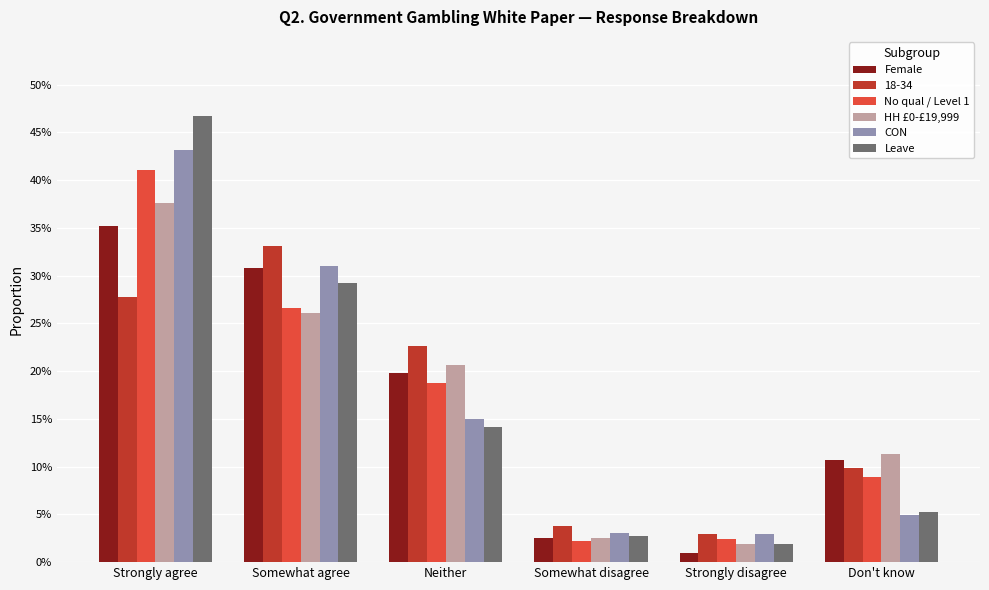

Which label corresponds to the largest value in the chart?

Strongly agree